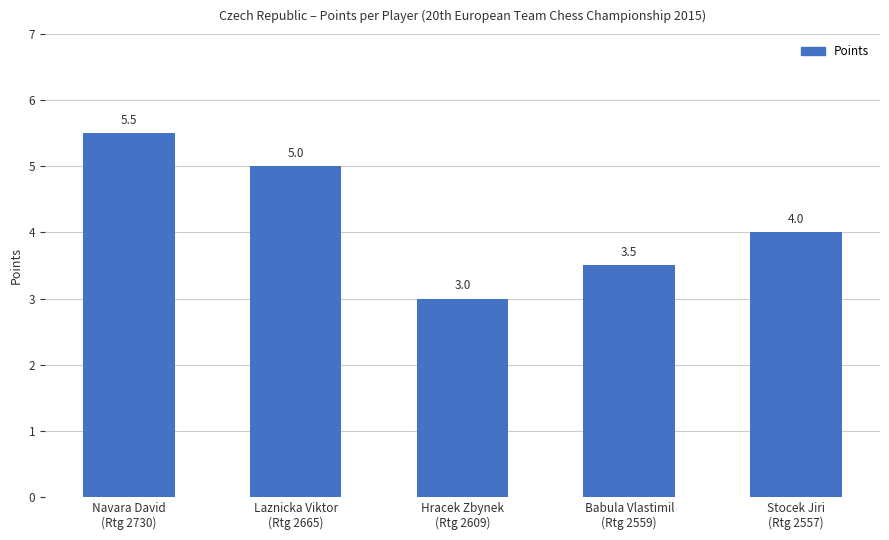

What is the difference between the maximum and second lowest values?

2.0